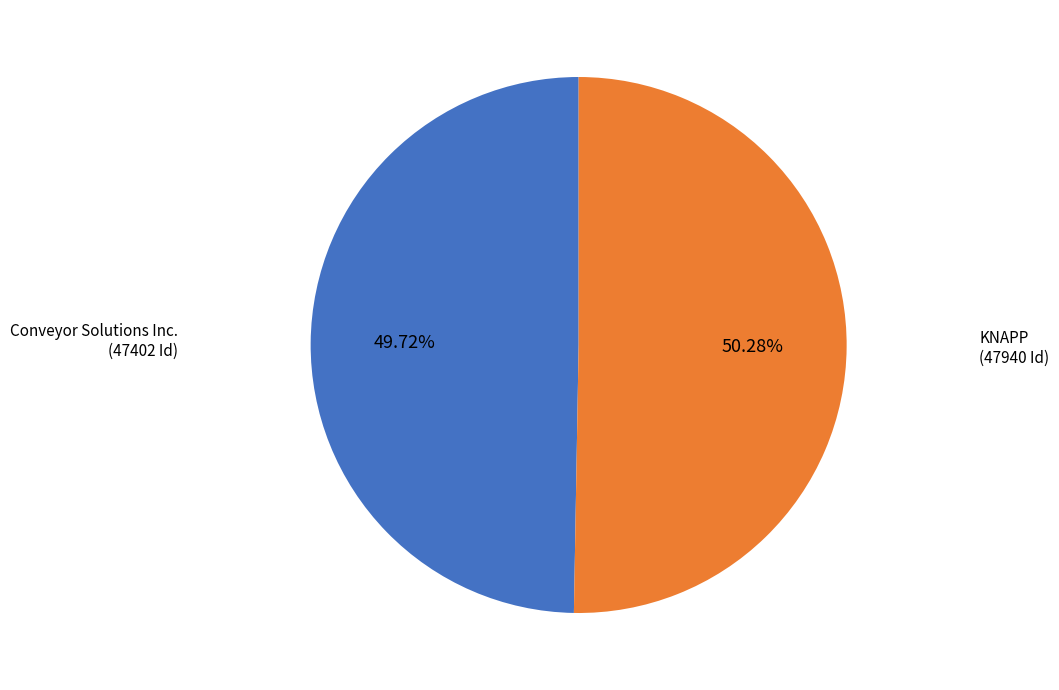

Count the number of slices in the pie.

2